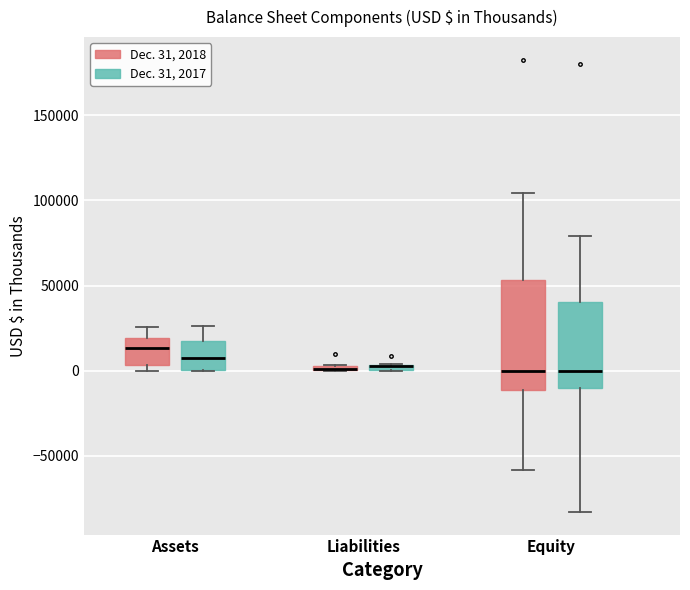

Where does the upper whisker of the box for Equity (Dec. 31, 2017) end on the y-axis? The values are not printed on the chart, so give them approximately, as read against the axis.

80000